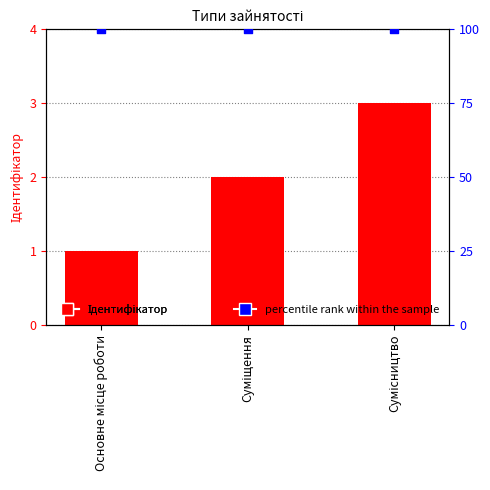

Which series has the largest Y range (max minus min)?

Ідентифікатор